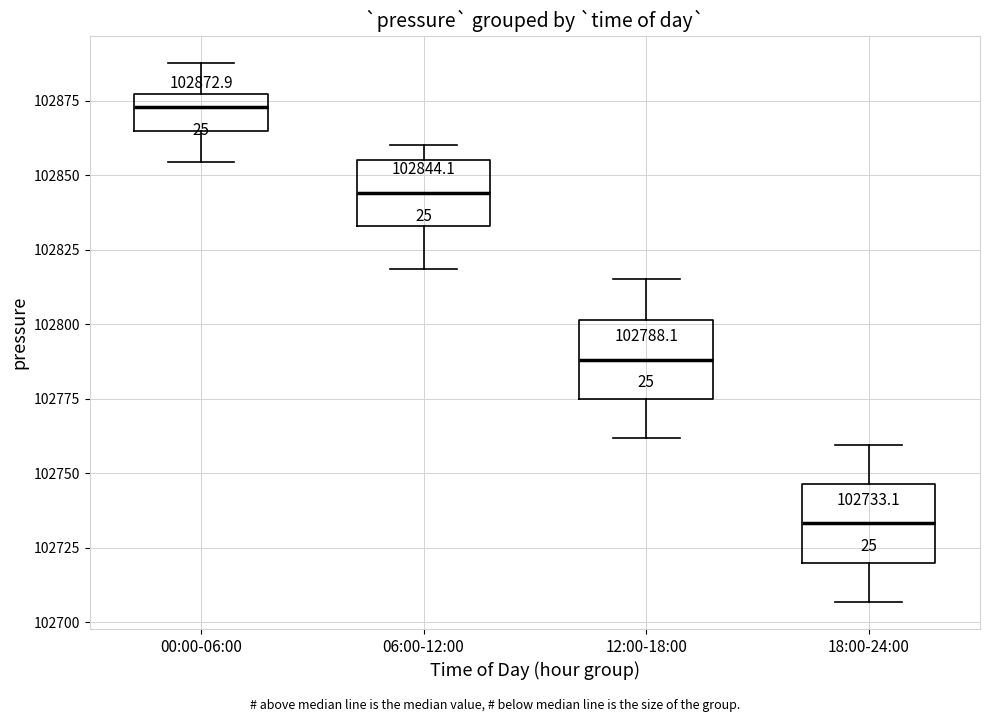

Which box has the lowest median line?

18:00-24:00